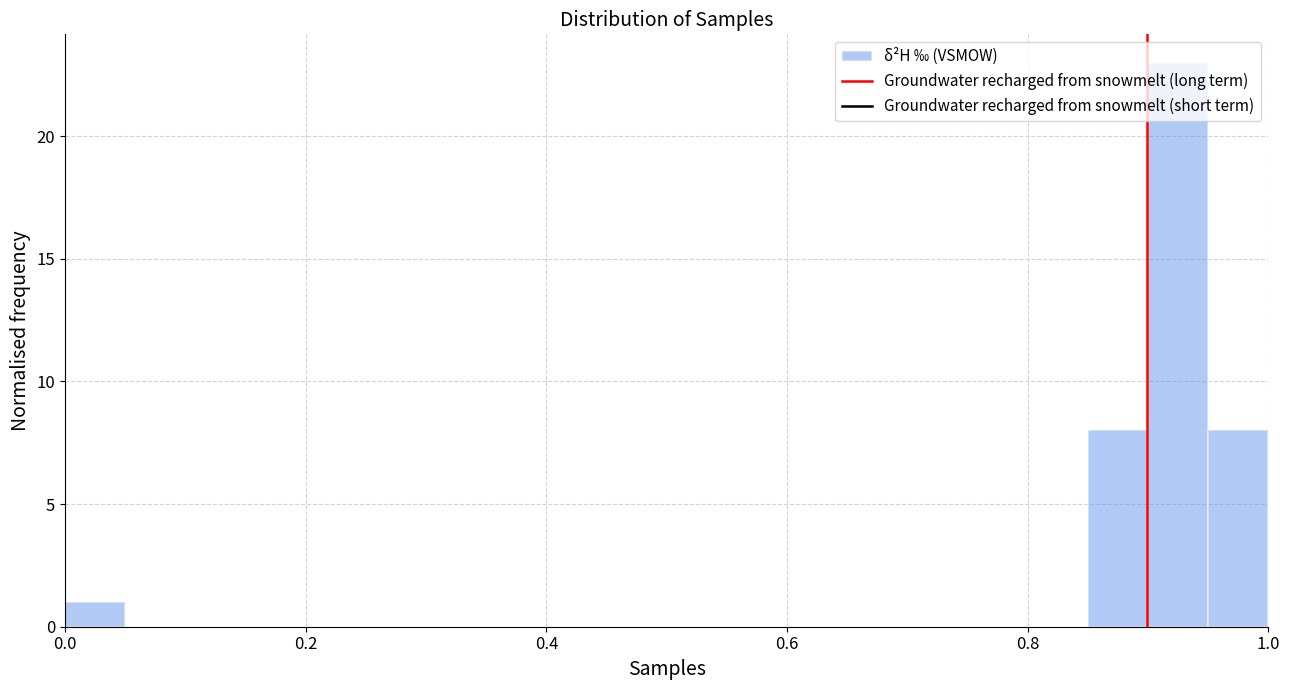

Read against the x-axis, roughly where is the centre of the tallest bar?

0.92